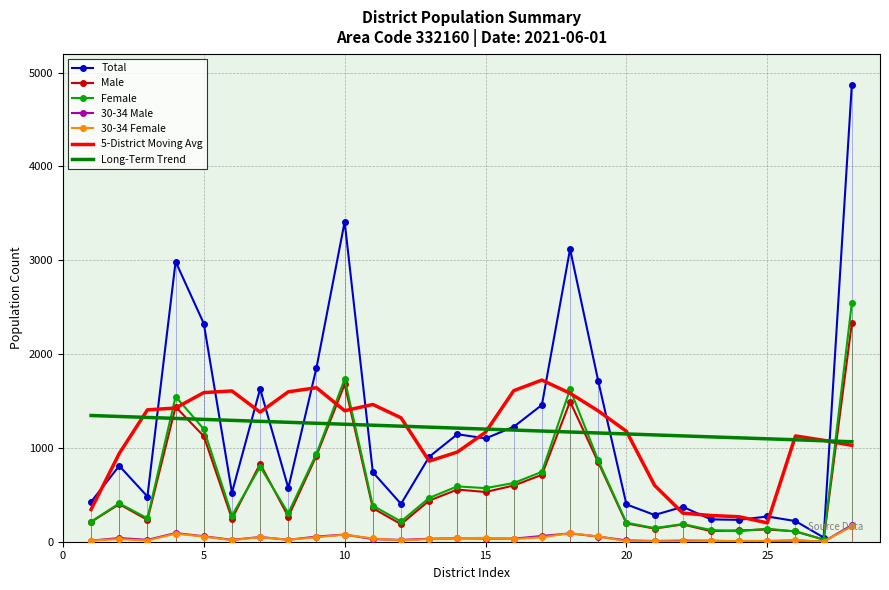

Which series ends up on top after the final intersection of Female and Long-Term Trend?

Female